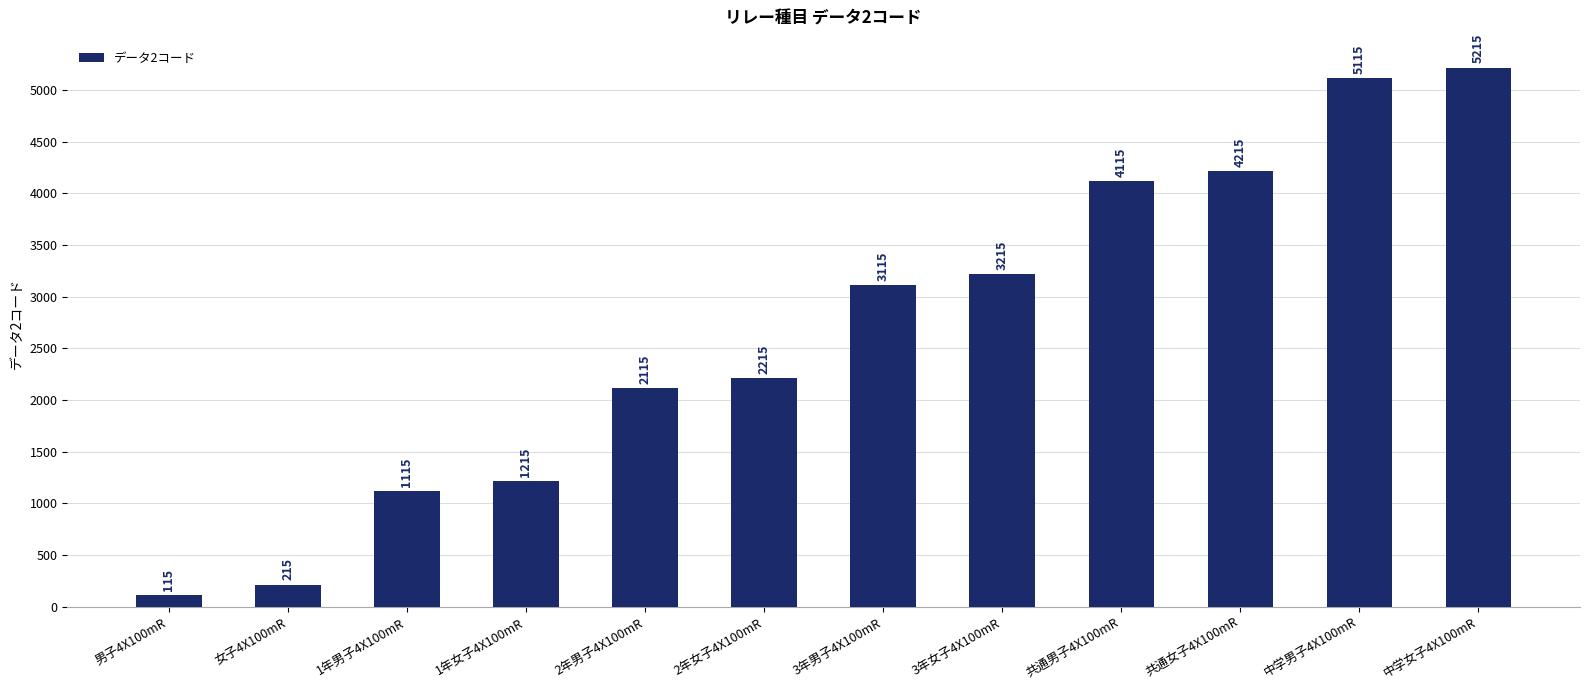

True or false: the data shows 907 at 共通男子4X100mR.

False